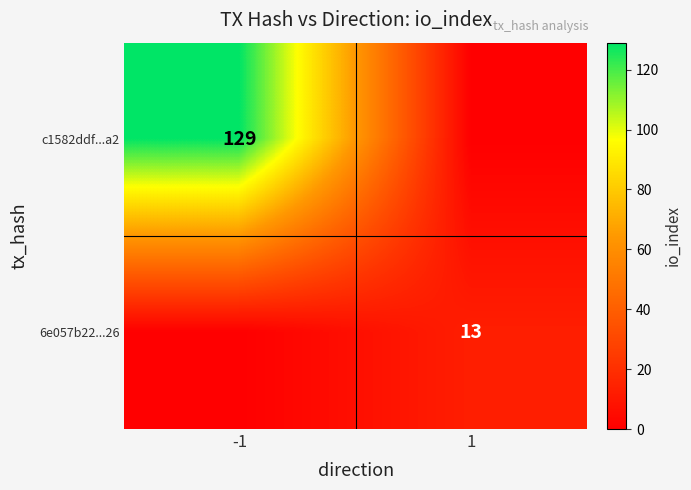

What is the greatest value displayed?

129